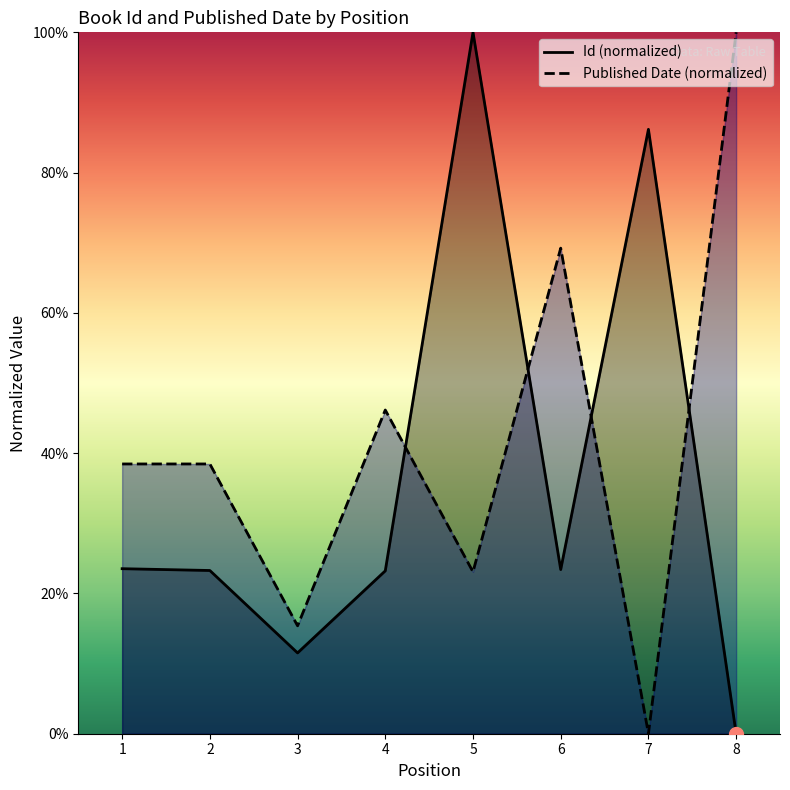

The value of Id at 8 is 0.0. True or false?

True